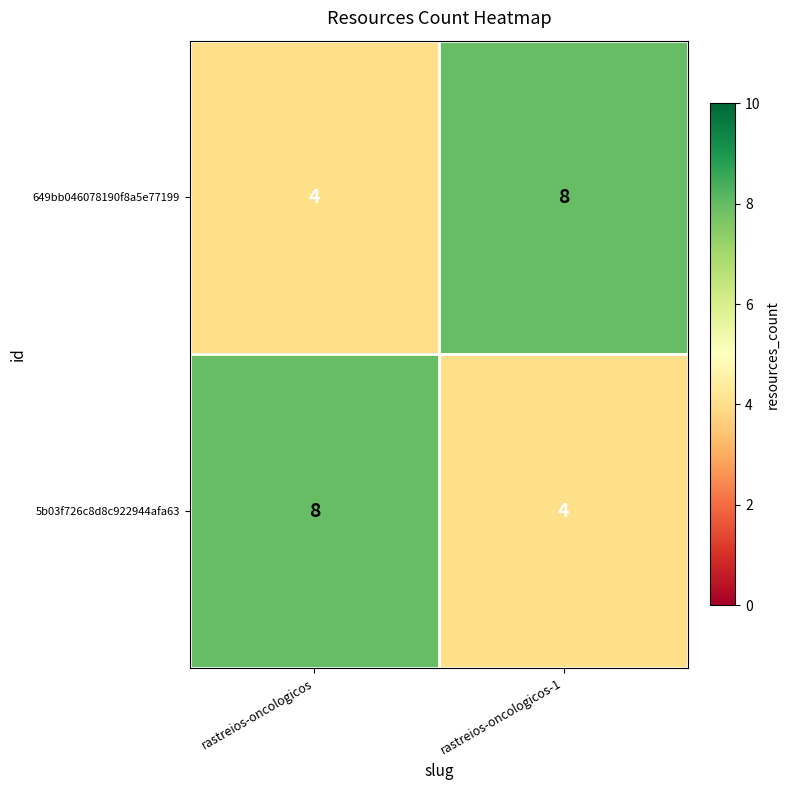

What is the total value across all series at rastreios-oncologicos-1?

12